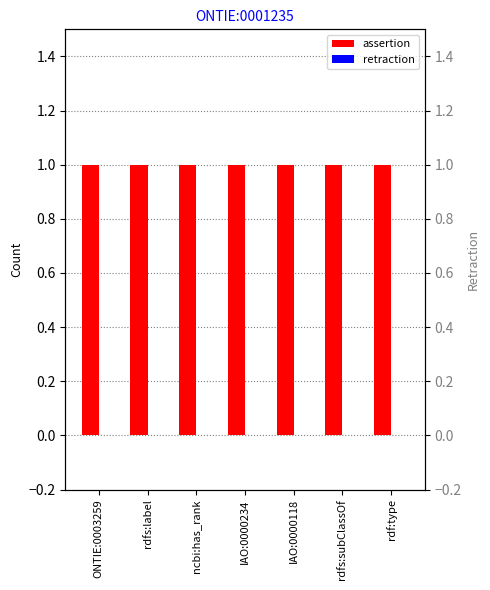

What is the difference between the highest and lowest values at rdfs:label?

1